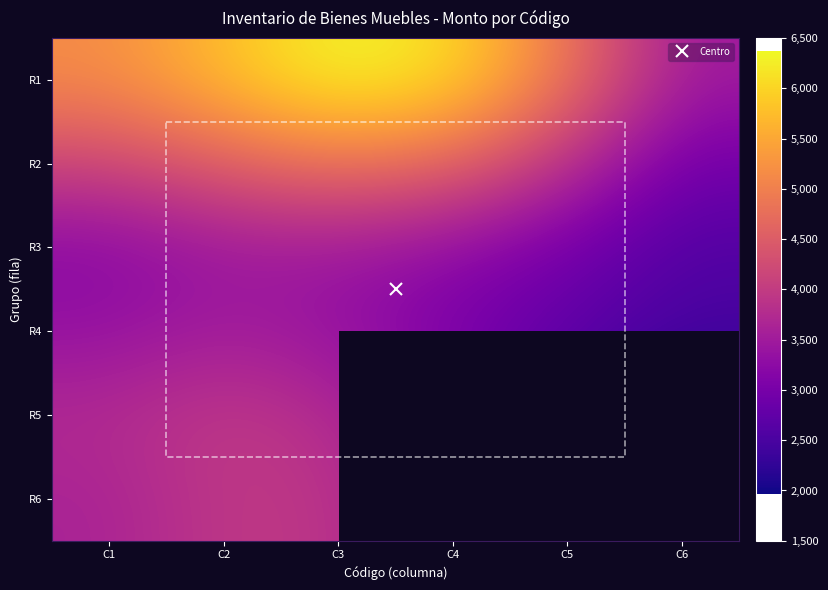

What is the sum of all R4 values?

18495.5